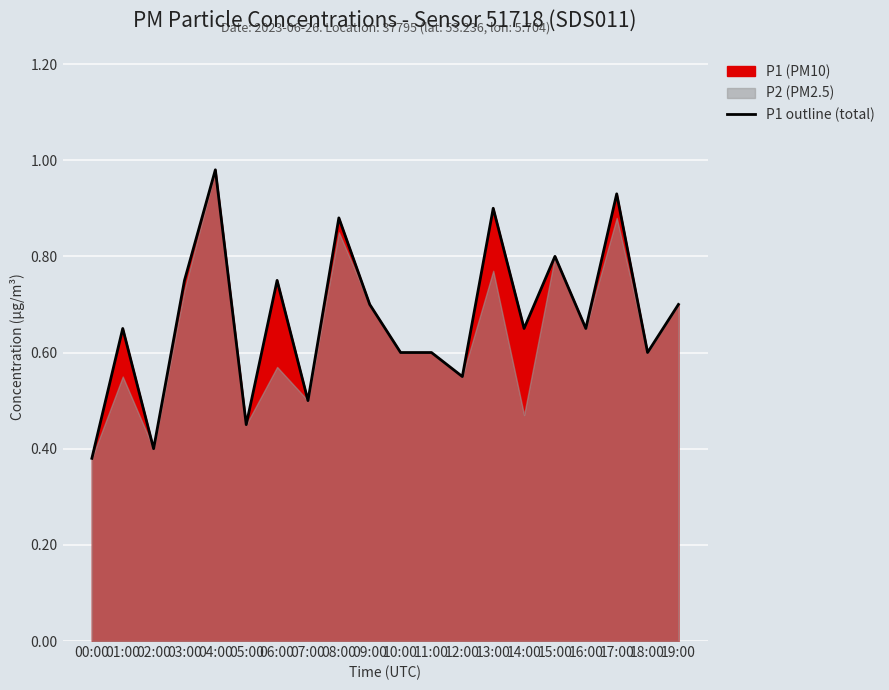

Rank the categories by value from highest to lowest.

04:00, 17:00, 13:00, 08:00, 15:00, 03:00, 06:00, 09:00, 19:00, 01:00, 14:00, 16:00, 10:00, 11:00, 18:00, 12:00, 07:00, 05:00, 02:00, 00:00